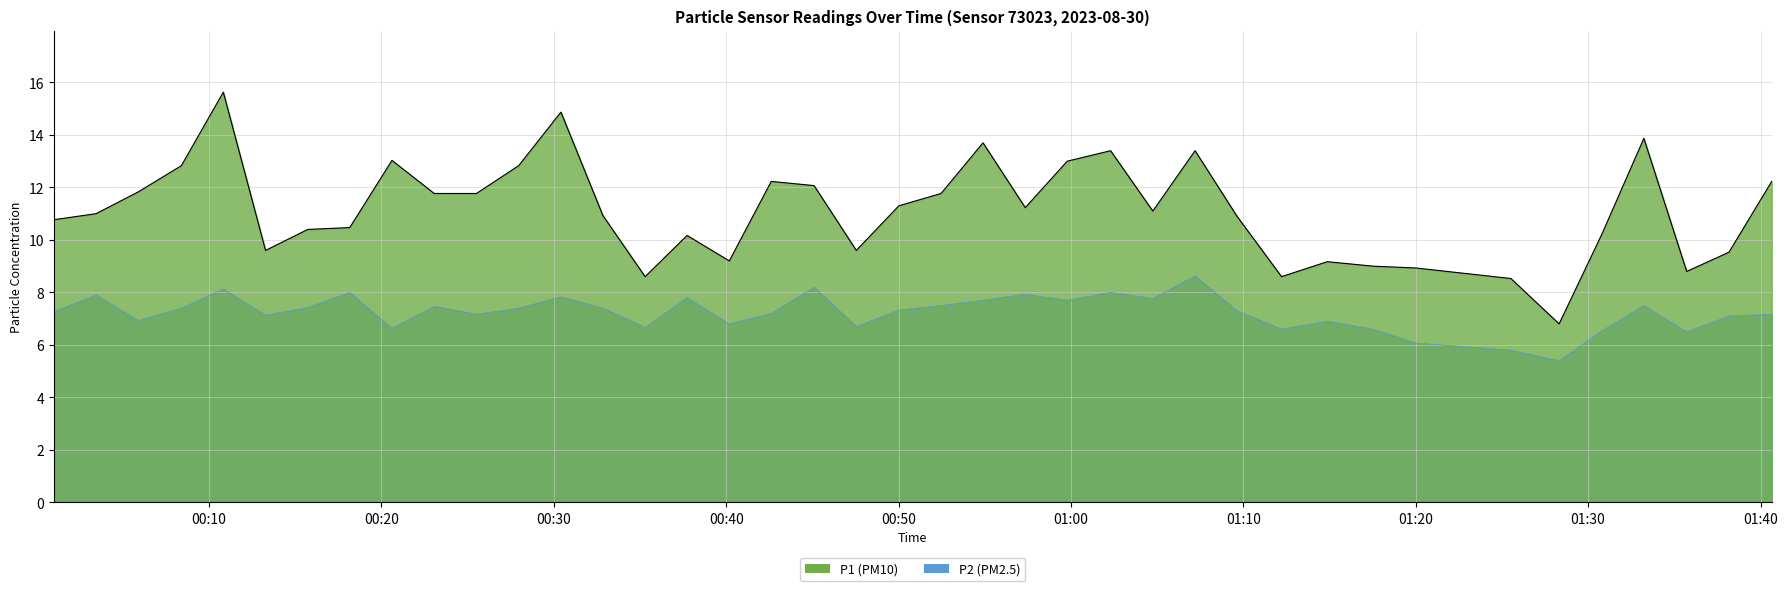

Does the chart display data point markers on the line(s)?

No